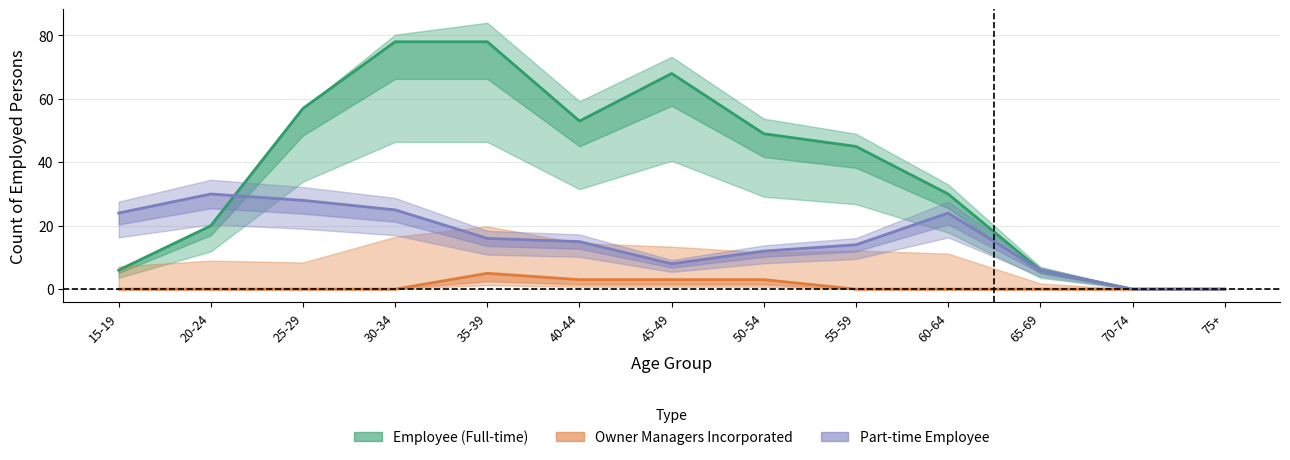

Is this an area chart (filled region under the line)?

No